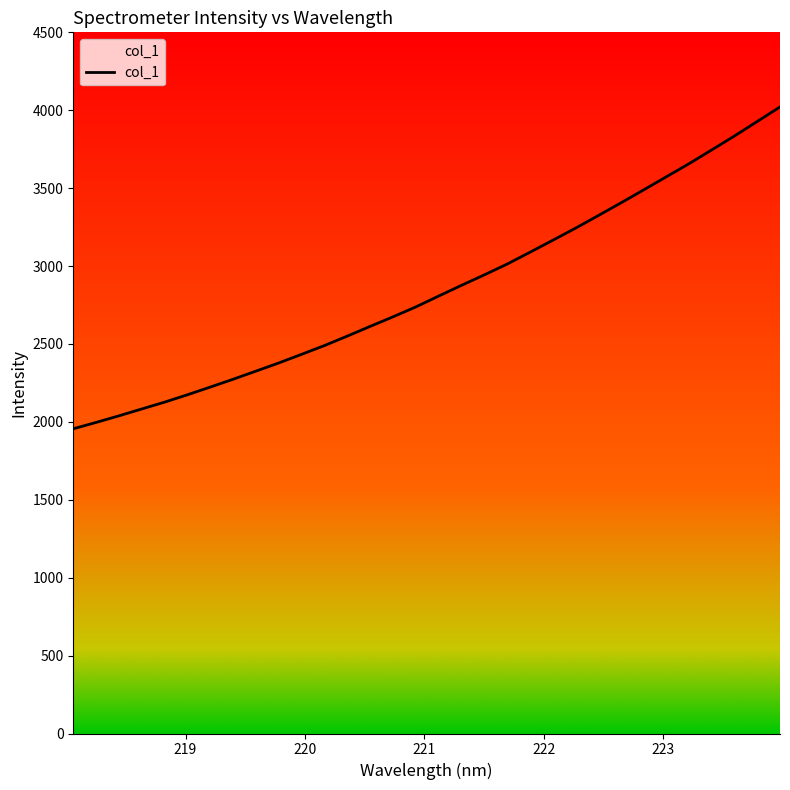

True or false: there are more than 0 points higher than both neighbors.

False